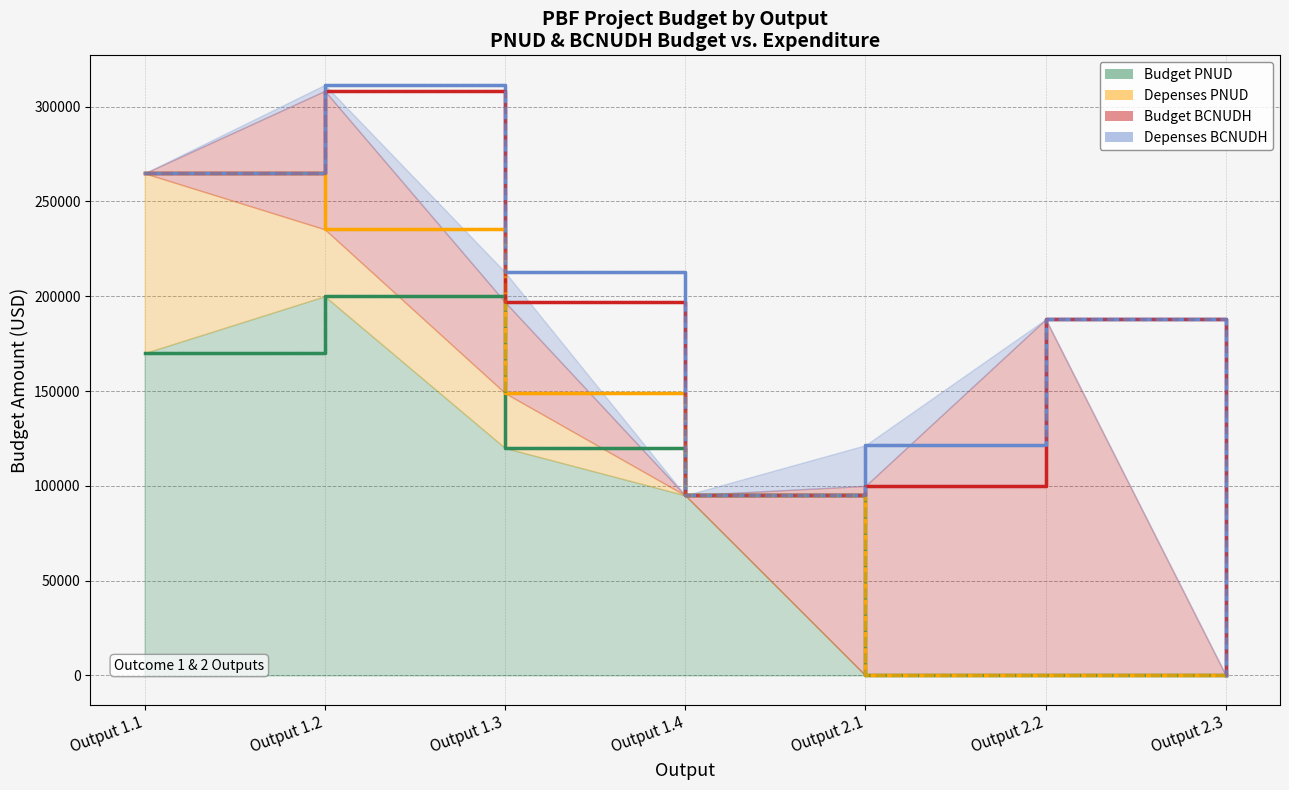

What is the label of the 5th point from the right?

Output 1.3